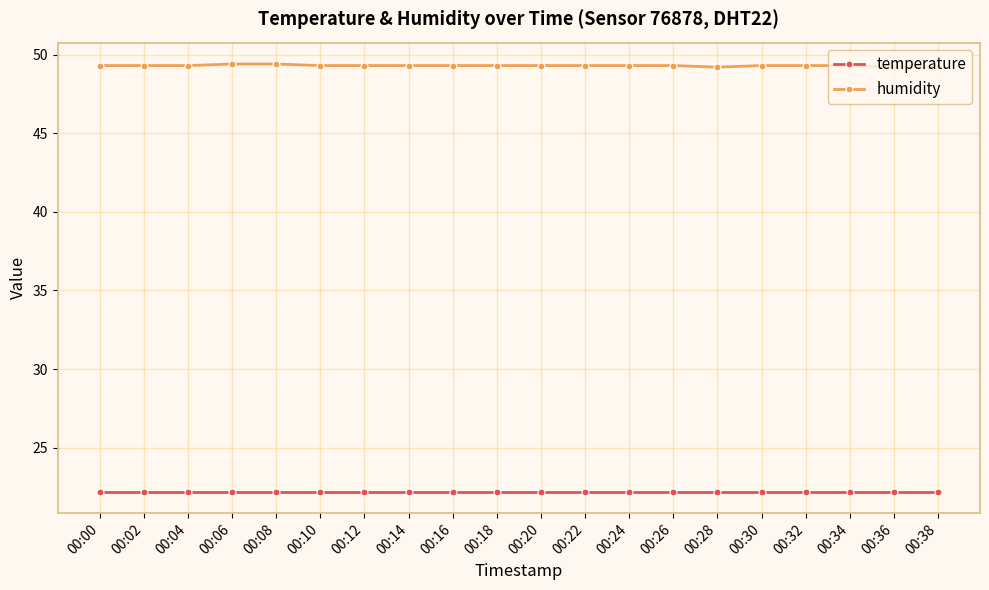

True or false: temperature has a value of 22.2 at 00:04.

True